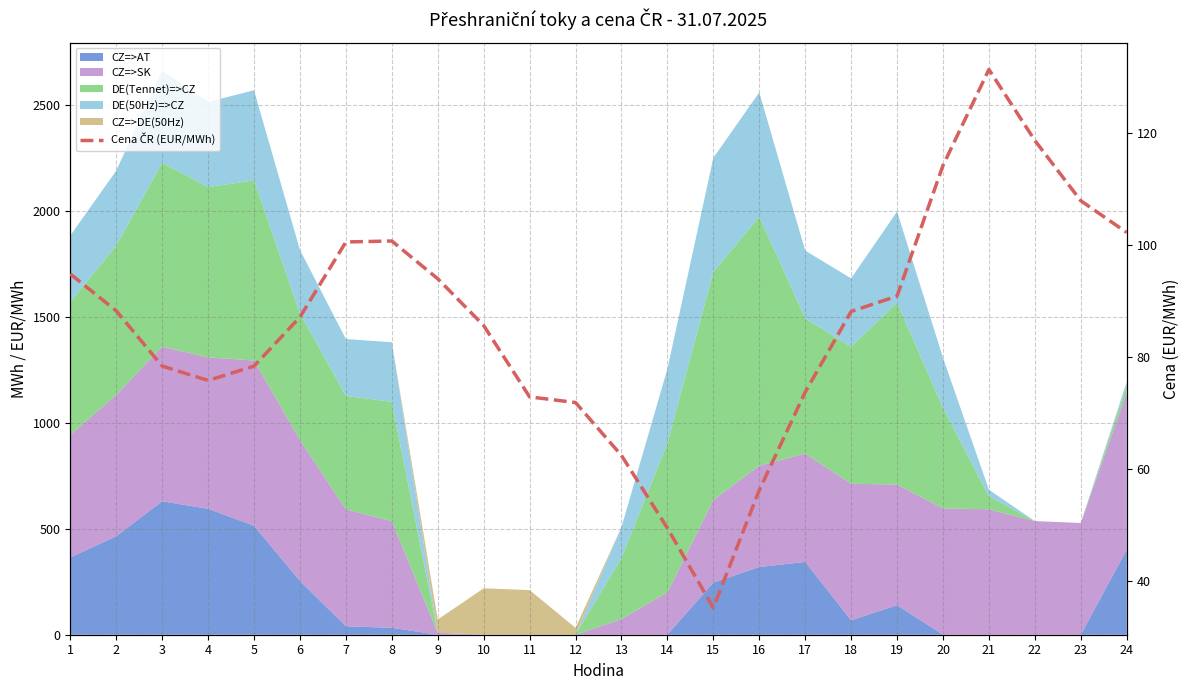

What is the average value?

85.8